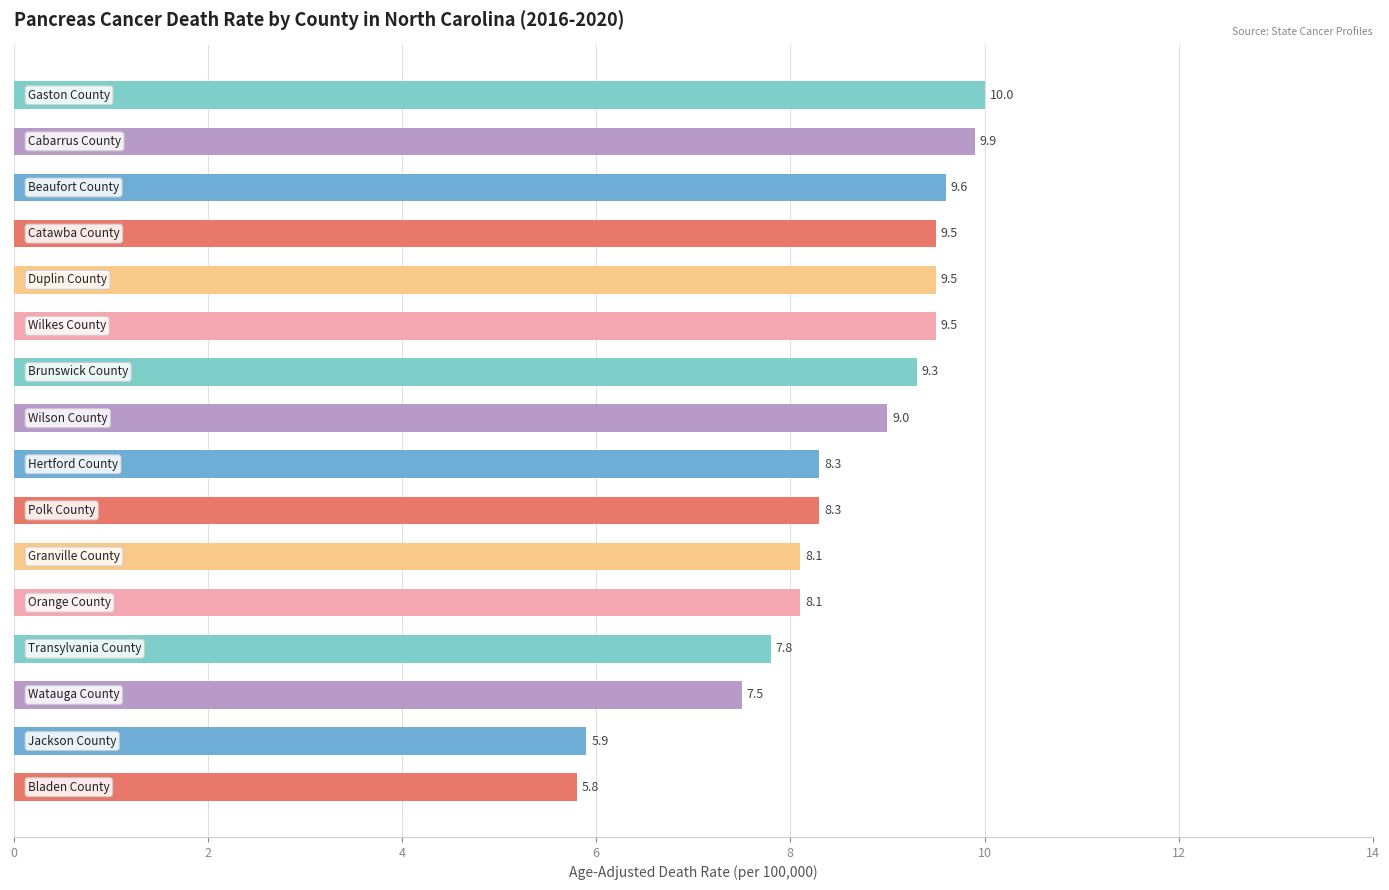

What is the average value?

8.5